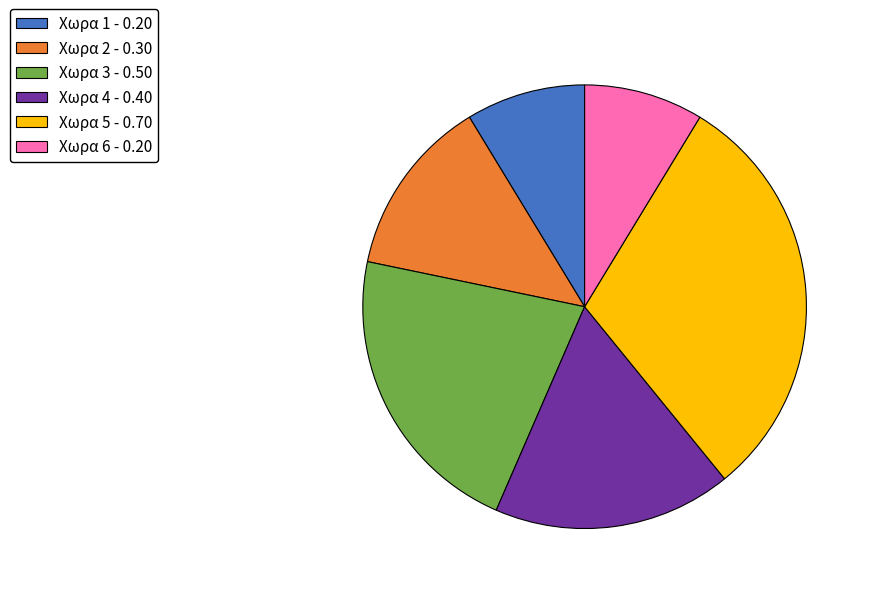

The Χωρα 3 - 0.50 slice represents 22% of the pie. True or false?

True